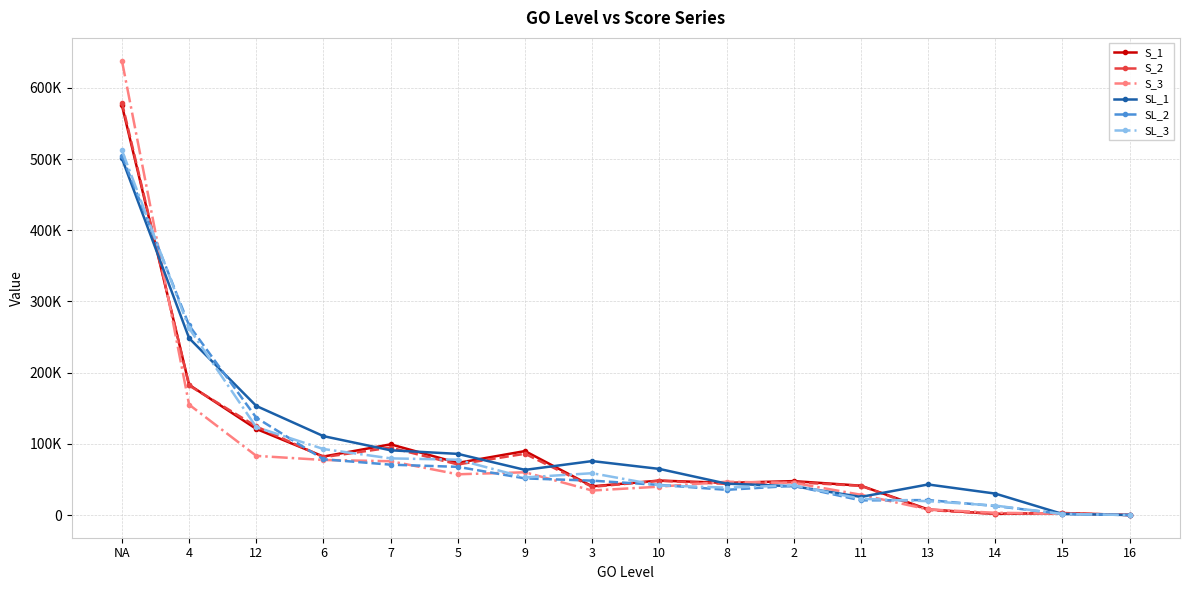

Reading left to right, transcribe all the data shown in this chart.

S_1: 575635.1	182878.7	120942.8	82116.0	99265.1	73186.3	89807.0	40289.4	48380.8	45087.2	47604.5	41189.1	7806.0	1589.6	2792.0	4.2
S_2: 579414.0	181931.3	124424.7	81265.7	94703.0	71037.8	86059.6	39559.3	48100.4	43745.4	46123.9	40962.2	7013.1	1565.9	2523.5	4.1
S_3: 638346.1	155022.8	83082.1	77311.6	75553.1	57191.5	60026.9	34400.6	39810.2	46727.5	45118.1	28449.5	7808.1	3142.2	2028.0	2.2
SL_1: 500966.9	248459.7	153204.7	110790.3	90921.1	85878.1	63388.3	75758.3	64744.3	44038.0	40426.0	25421.8	42890.4	30084.2	1472.9	3.5
SL_2: 504992.0	266396.1	136671.7	78279.5	70708.1	67652.0	51417.5	48263.7	42283.8	35371.8	41065.7	20556.1	20962.9	12625.3	1505.8	2.1
SL_3: 512370.0	262247.7	123457.6	92660.7	79547.0	77714.3	52778.2	58720.7	41616.9	38488.2	41670.0	22820.5	19401.6	13225.9	1409.2	2.0